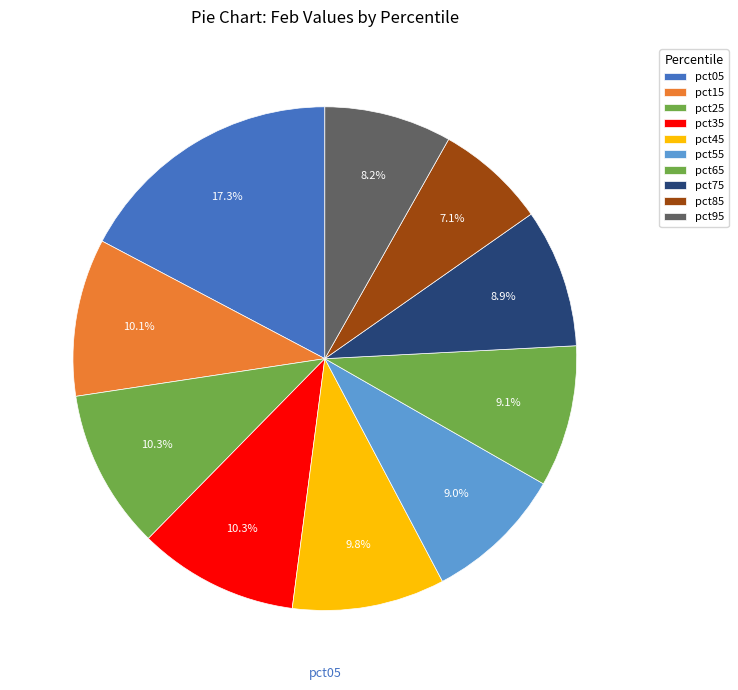

How many slices are in this pie chart?

10